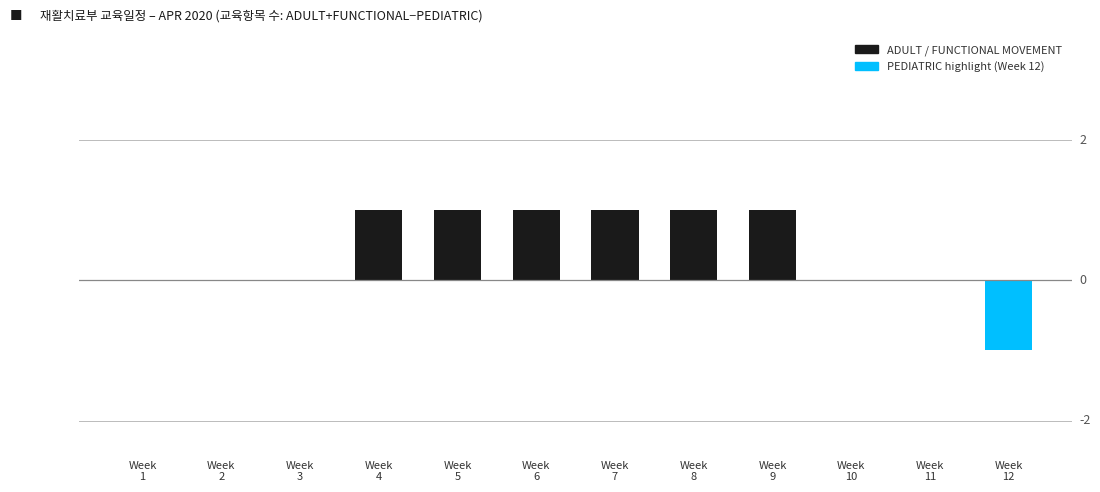

Rank the categories by value from highest to lowest.

Week
4, Week
5, Week
6, Week
7, Week
8, Week
9, Week
1, Week
2, Week
3, Week
10, Week
11, Week
12